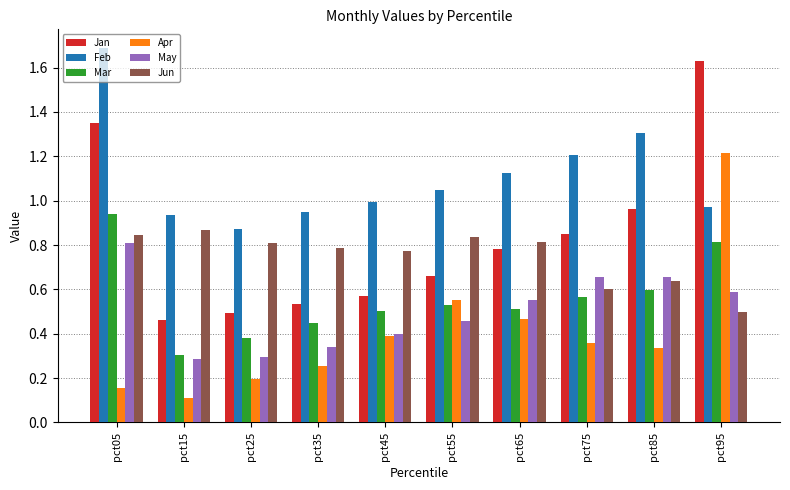

Are the bars grouped side by side (vs. stacked)?

Yes